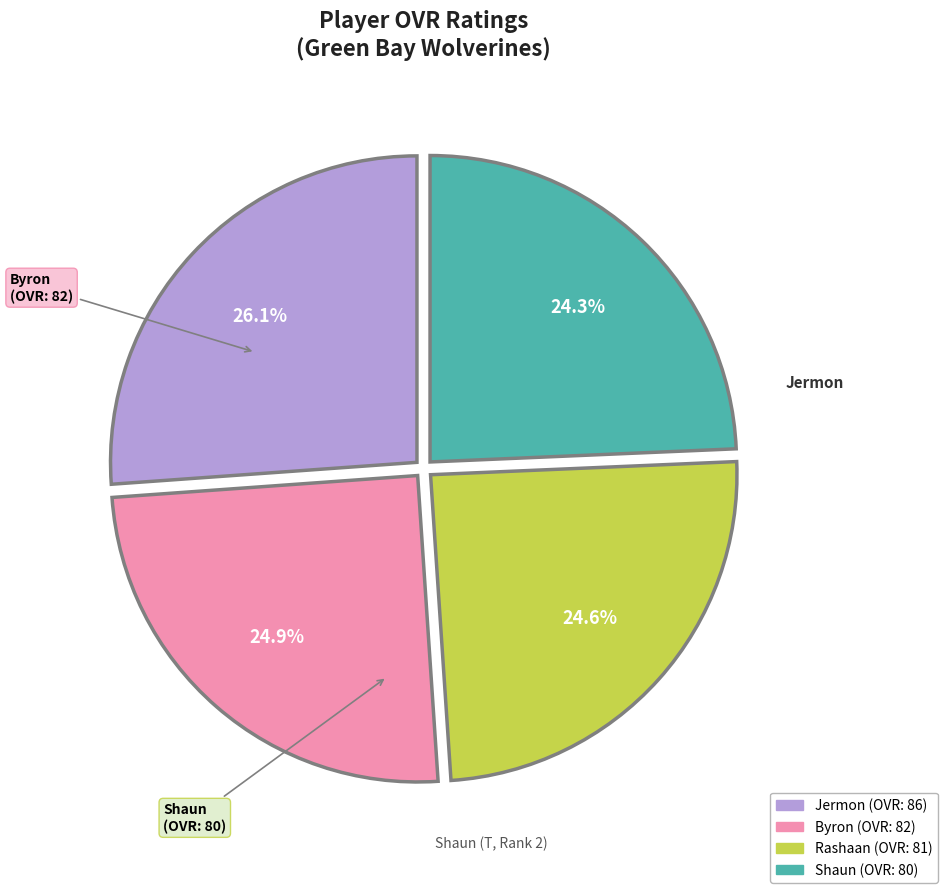

Is there a majority slice in this chart?

No